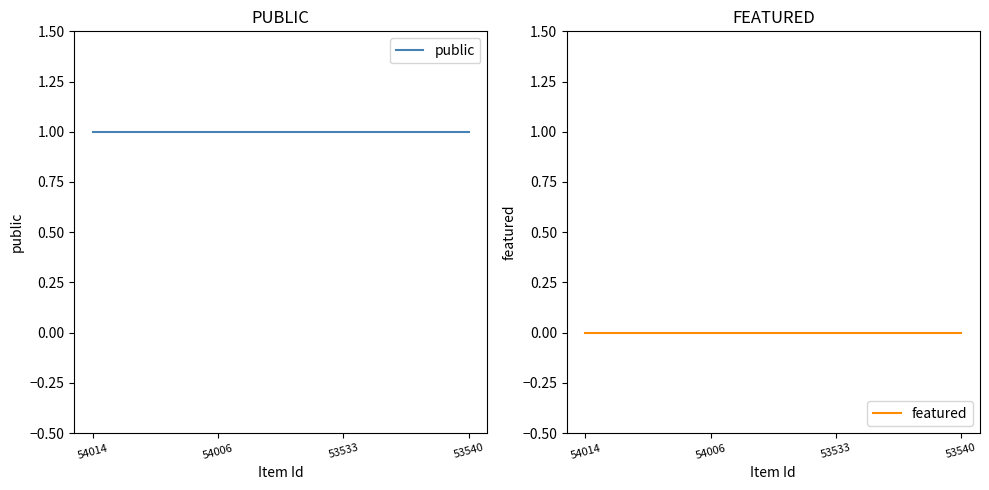

What is the total value across all series at 53533?

1